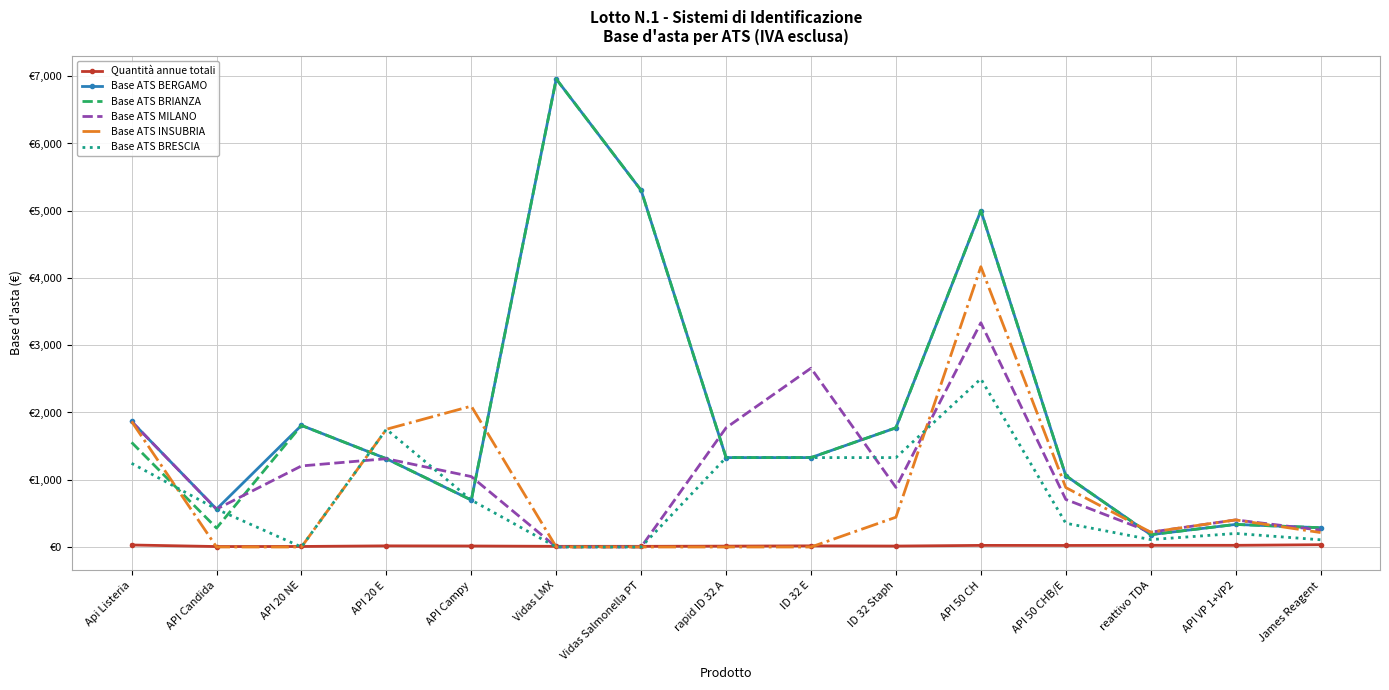

What are all the series names shown in the legend?

Quantità annue totali, Base ATS BERGAMO, Base ATS BRIANZA, Base ATS MILANO, Base ATS INSUBRIA, Base ATS BRESCIA